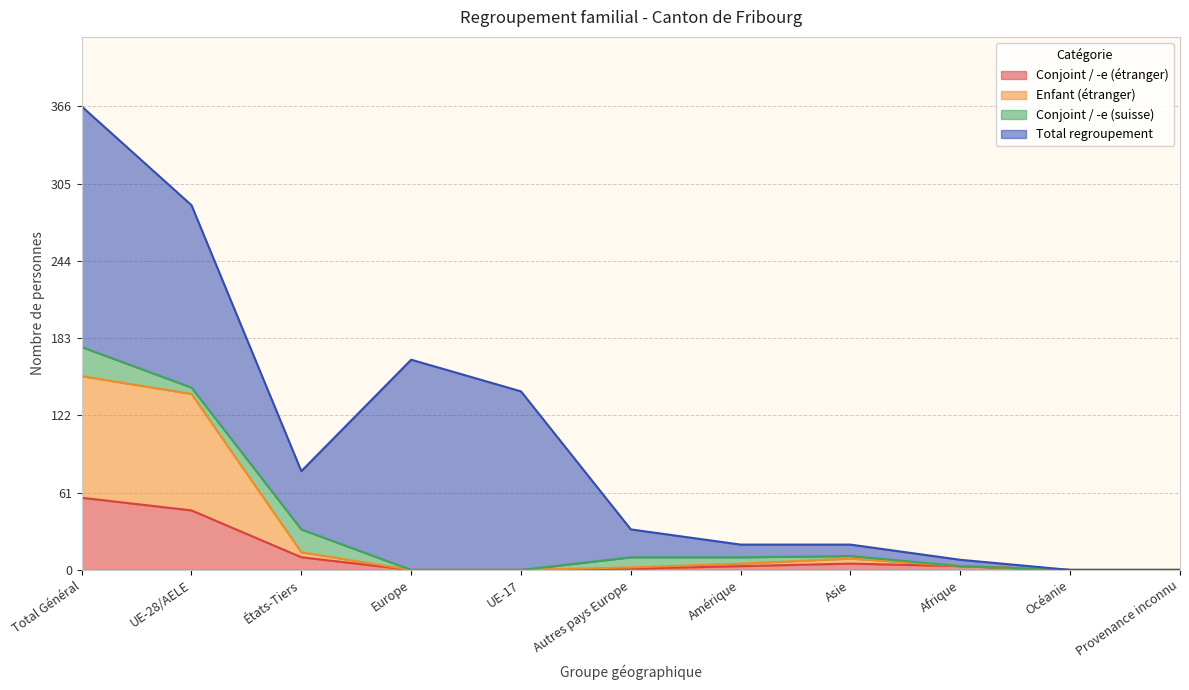

True or false: Enfant (étranger) and Conjoint / -e (étranger) intersect in this chart.

False